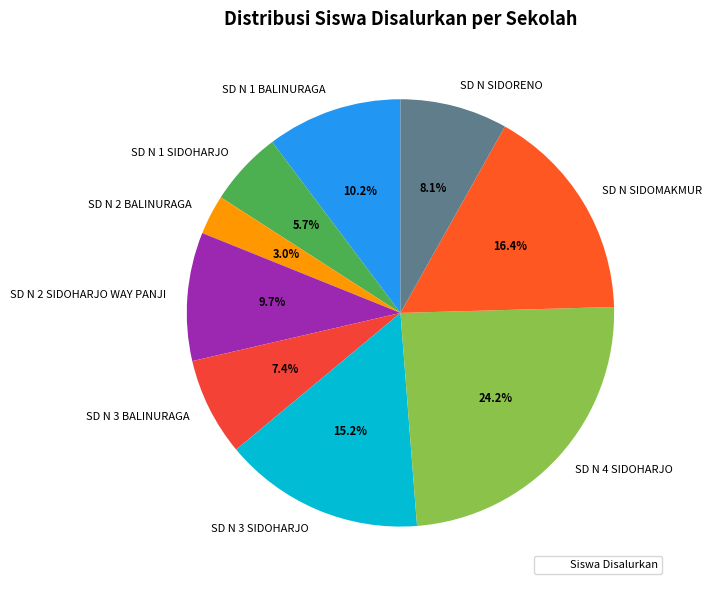

To the nearest percent, what is the combined percentage of SD N 4 SIDOHARJO and SD N 3 BALINURAGA?

32%